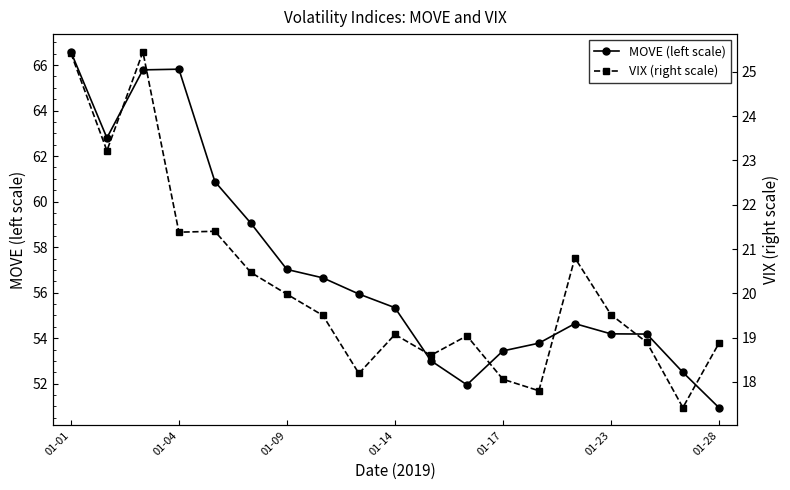

What is the maximum value shown in the chart?

66.6